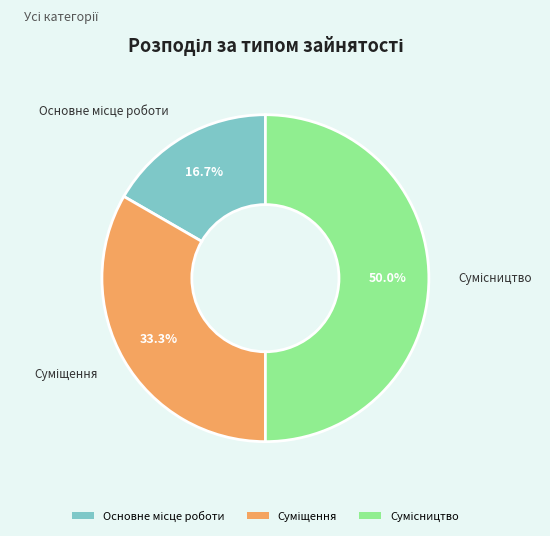

Is it true that Основне місце роботи is 9% of the pie?

False